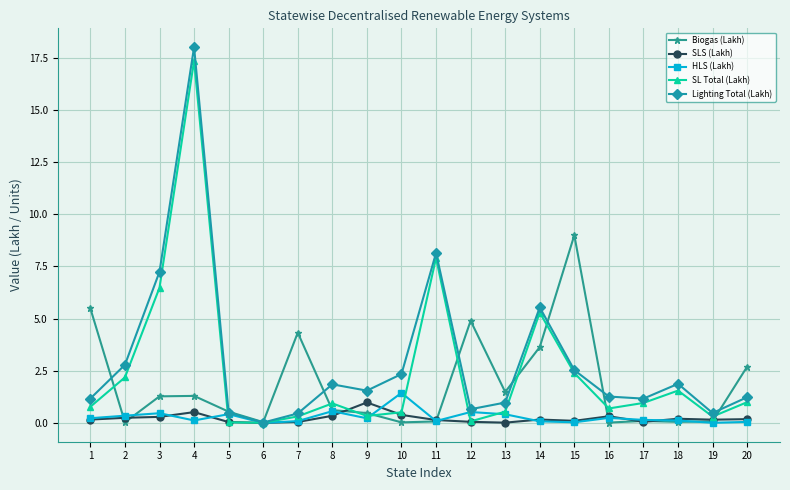

What are all the series names shown in the legend?

Biogas (Lakh), SLS (Lakh), HLS (Lakh), SL Total (Lakh), Lighting Total (Lakh)